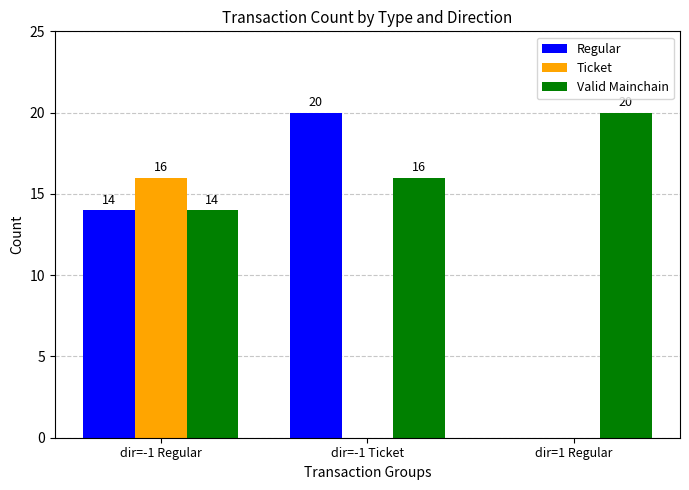

What are all the series names shown in the legend?

Regular, Ticket, Valid Mainchain